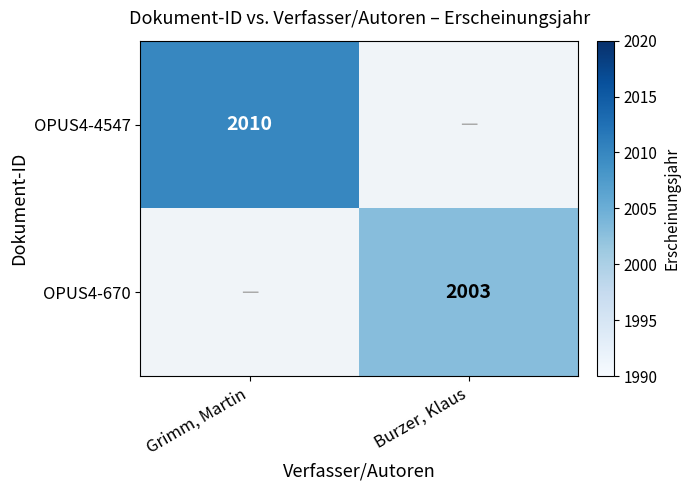

Is it true that OPUS4-4547 equals 658 at Grimm, Martin?

False